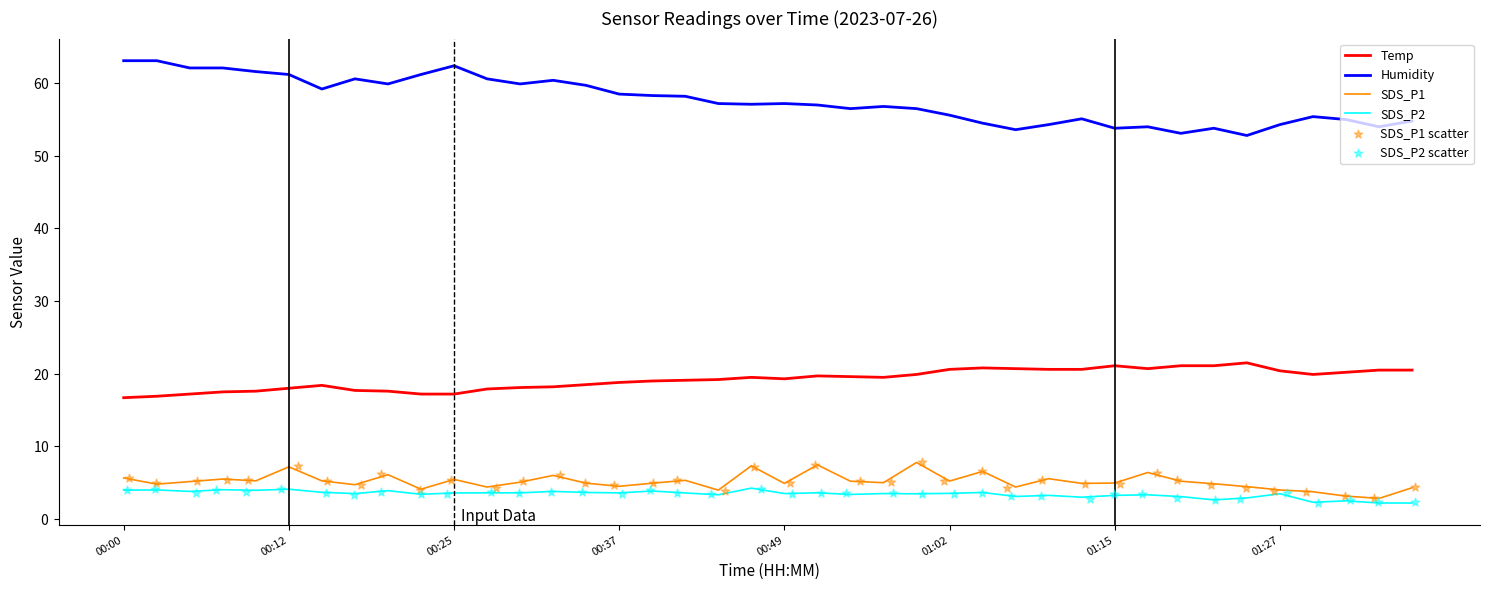

Which series reaches the maximum Y coordinate?

Humidity